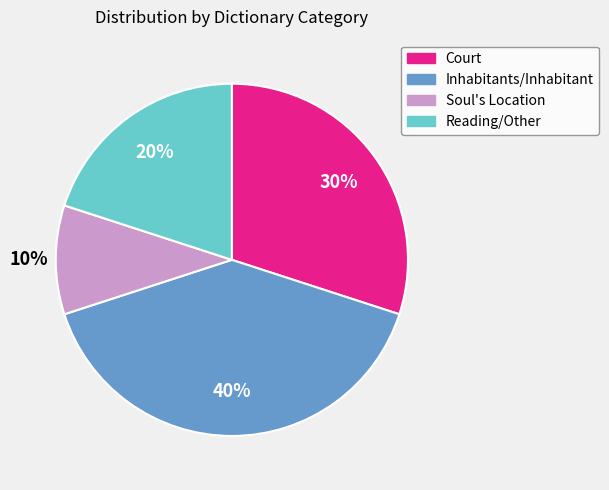

Does any single category account for the majority?

No